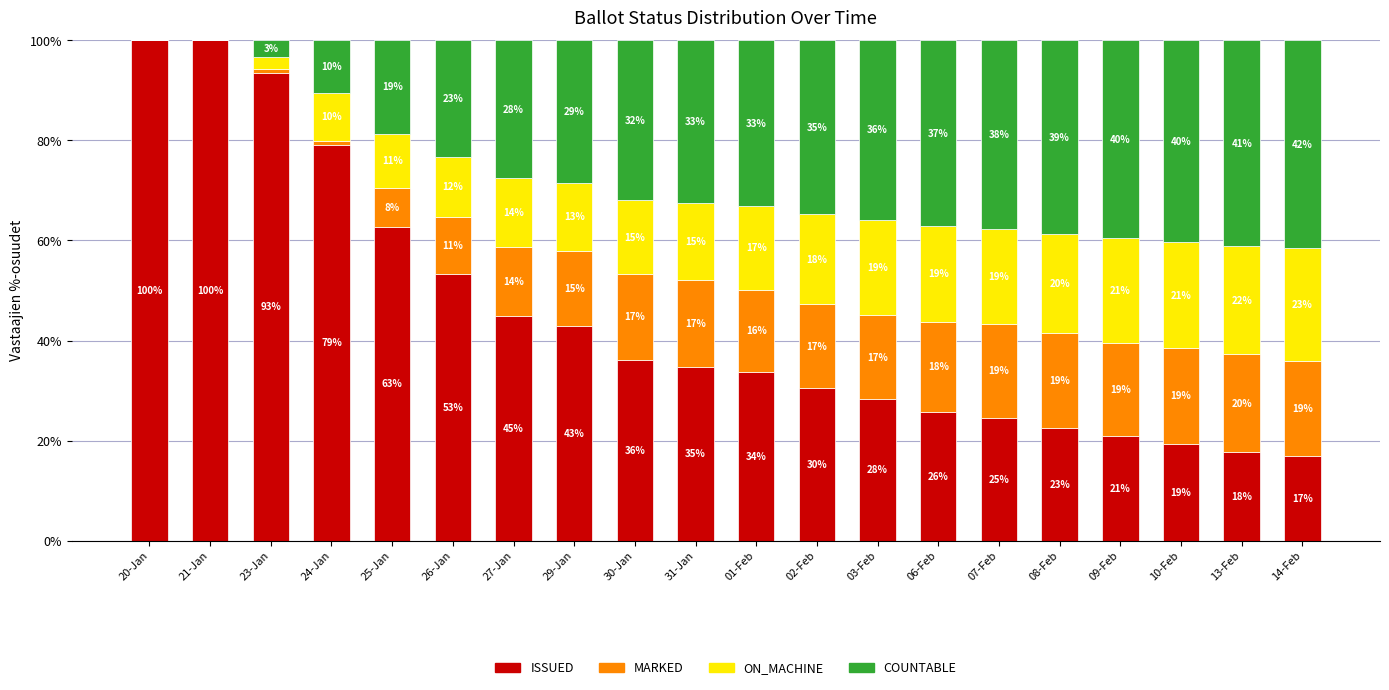

What is the sum of all MARKED values?

266.1